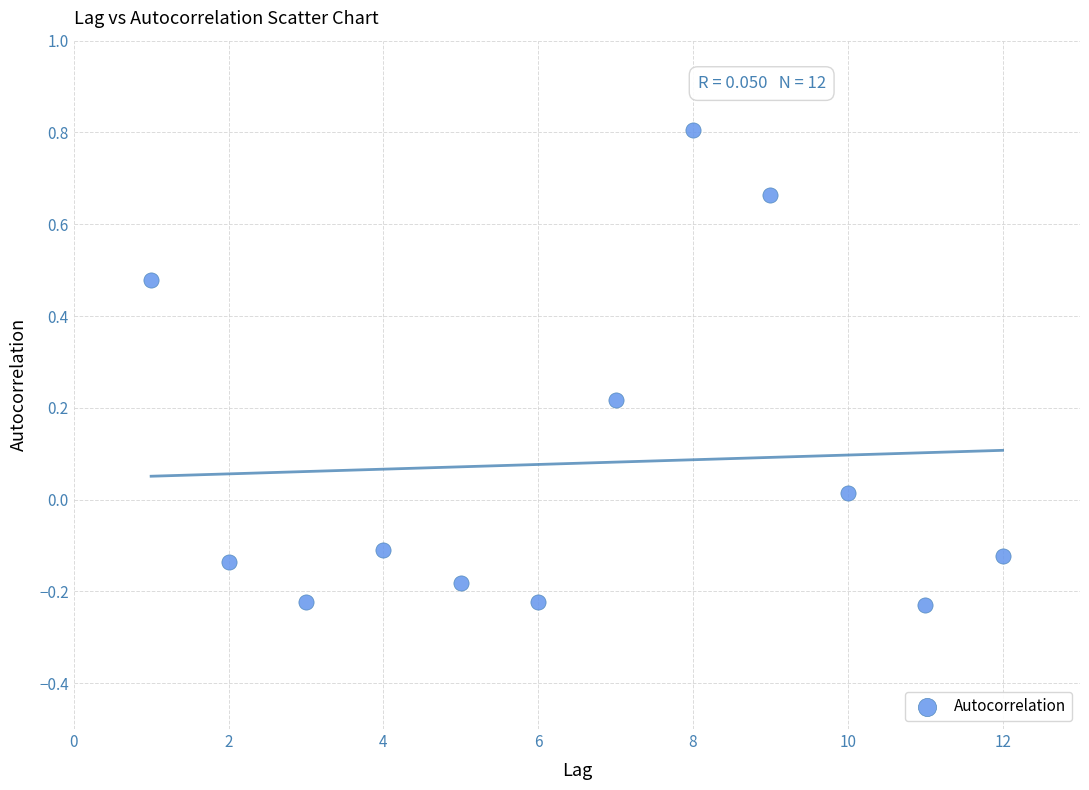

What is the average X value?

6.5